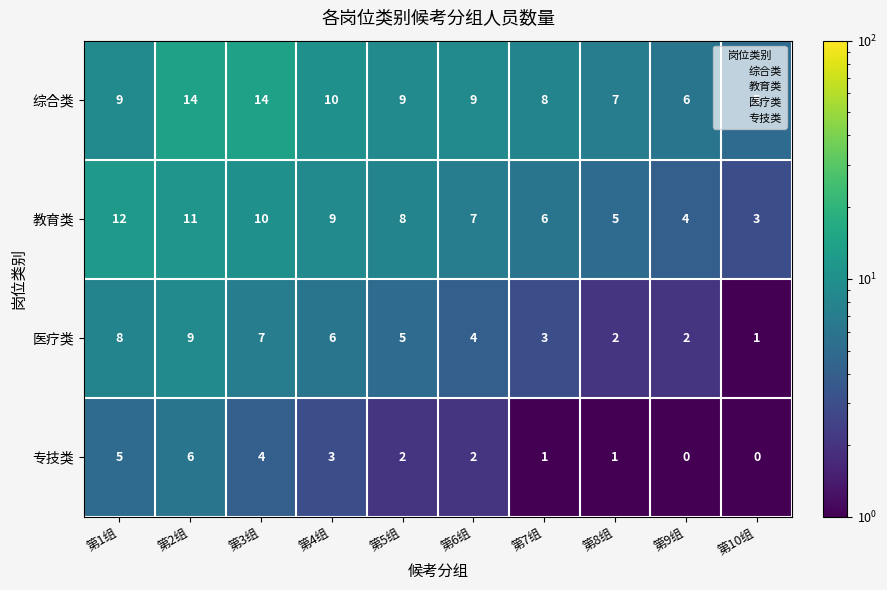

At which label does 专技类 reach its peak?

第2组